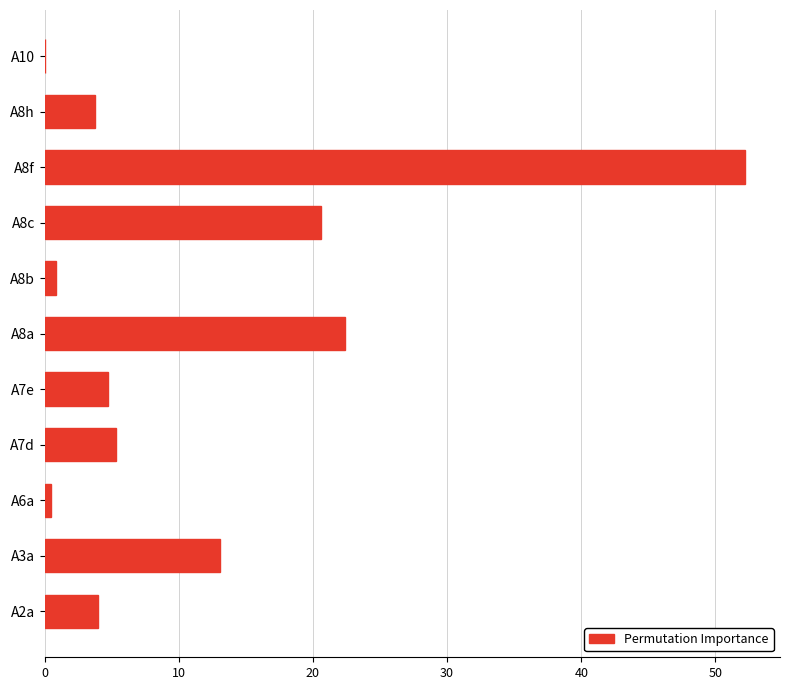

What is the average value?

11.6